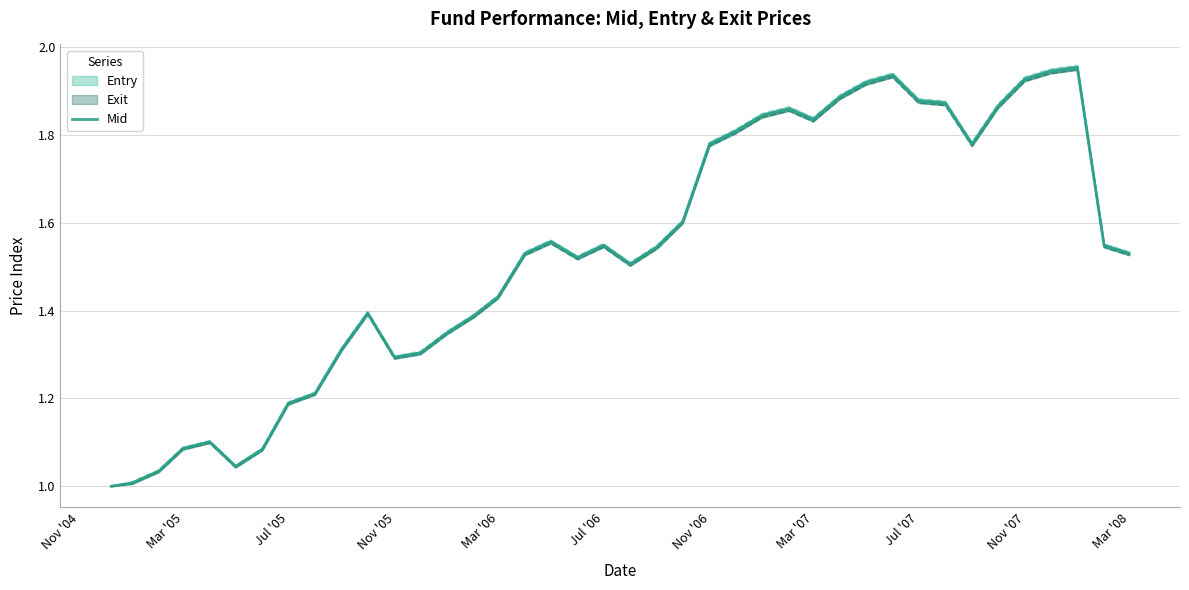

What is the difference between the maximum and minimum values?

1.0